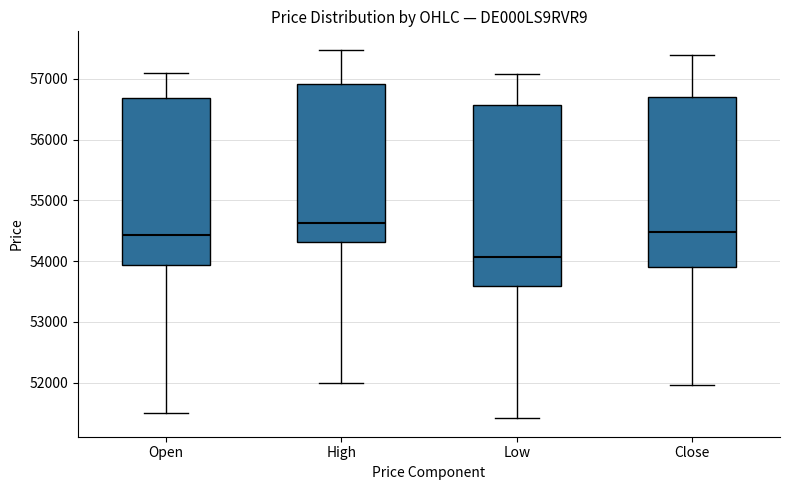

Comparing the boxes themselves (not the whiskers), which one is the tallest?

Low